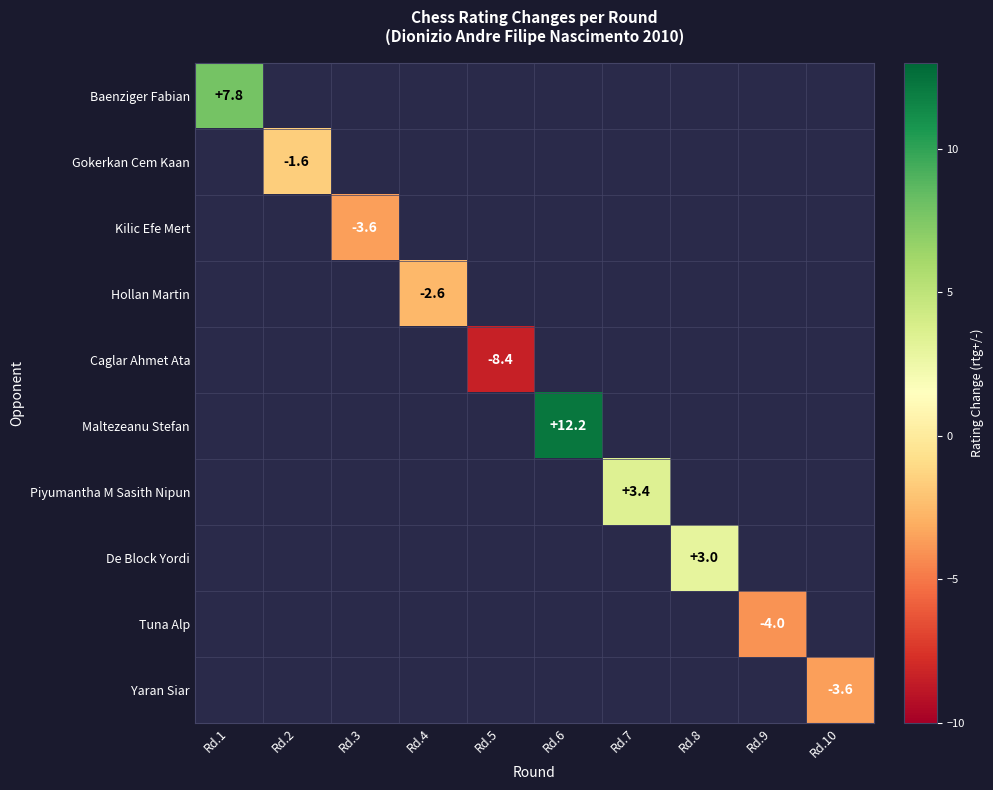

True or false: Kilic Efe Mert has a value of -3.6 at Rd.3.

True